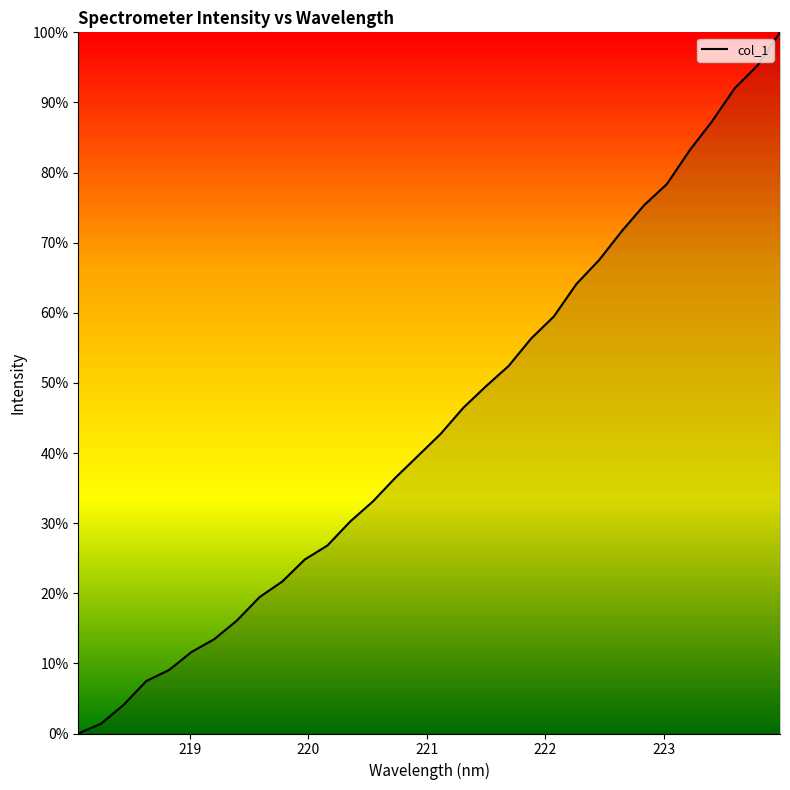

What is the maximum value shown in the chart?

100.0